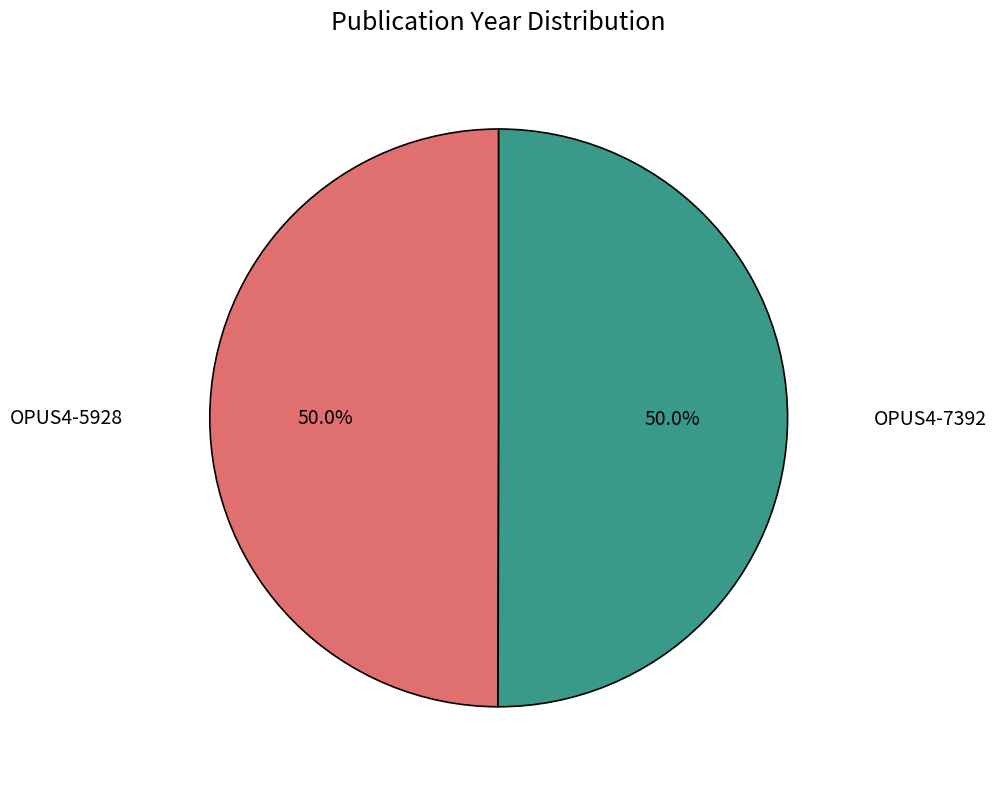

Rank the categories by value from highest to lowest.

OPUS4-7392, OPUS4-5928